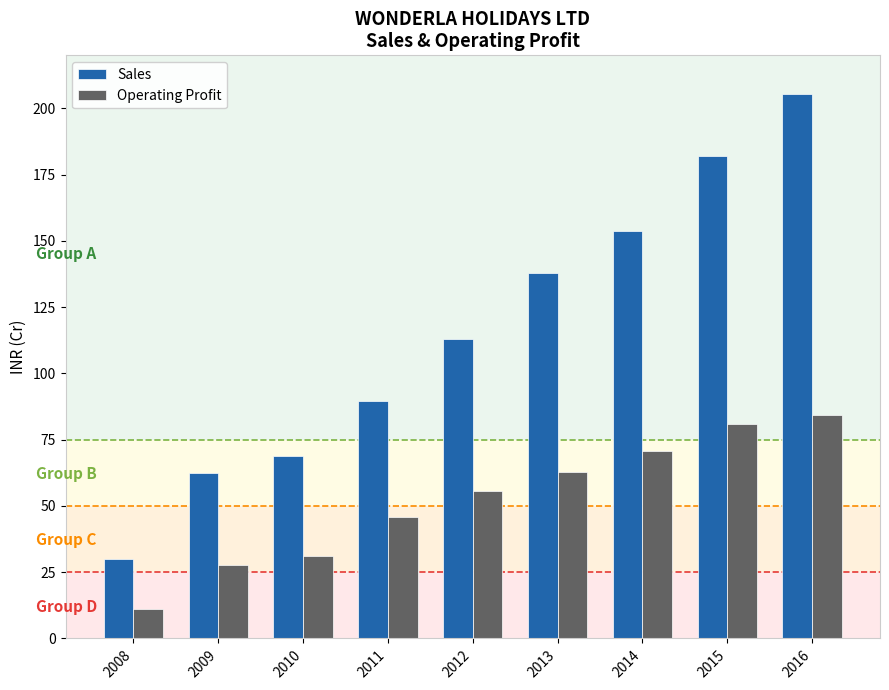

Is the value of Sales at 2012 greater than the value of Operating Profit at 2008?

Yes